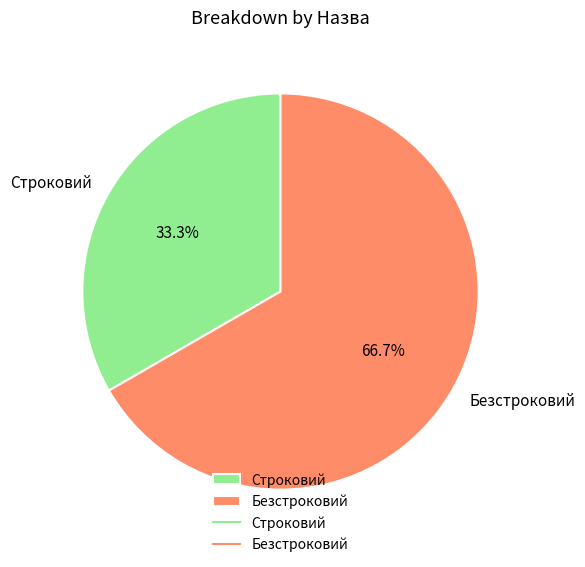

Approximately how many times larger is the value at Строковий compared to Безстроковий?

0.5